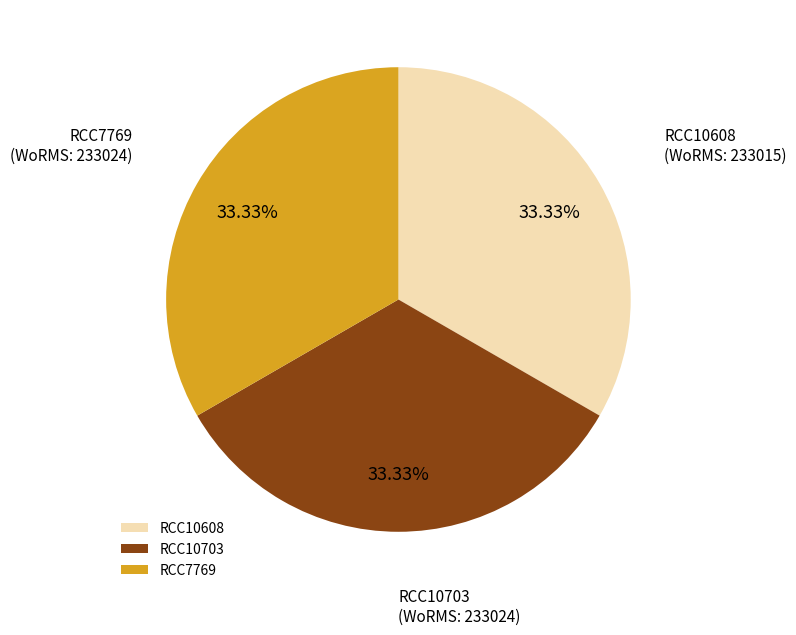

Is there a majority slice in this chart?

No